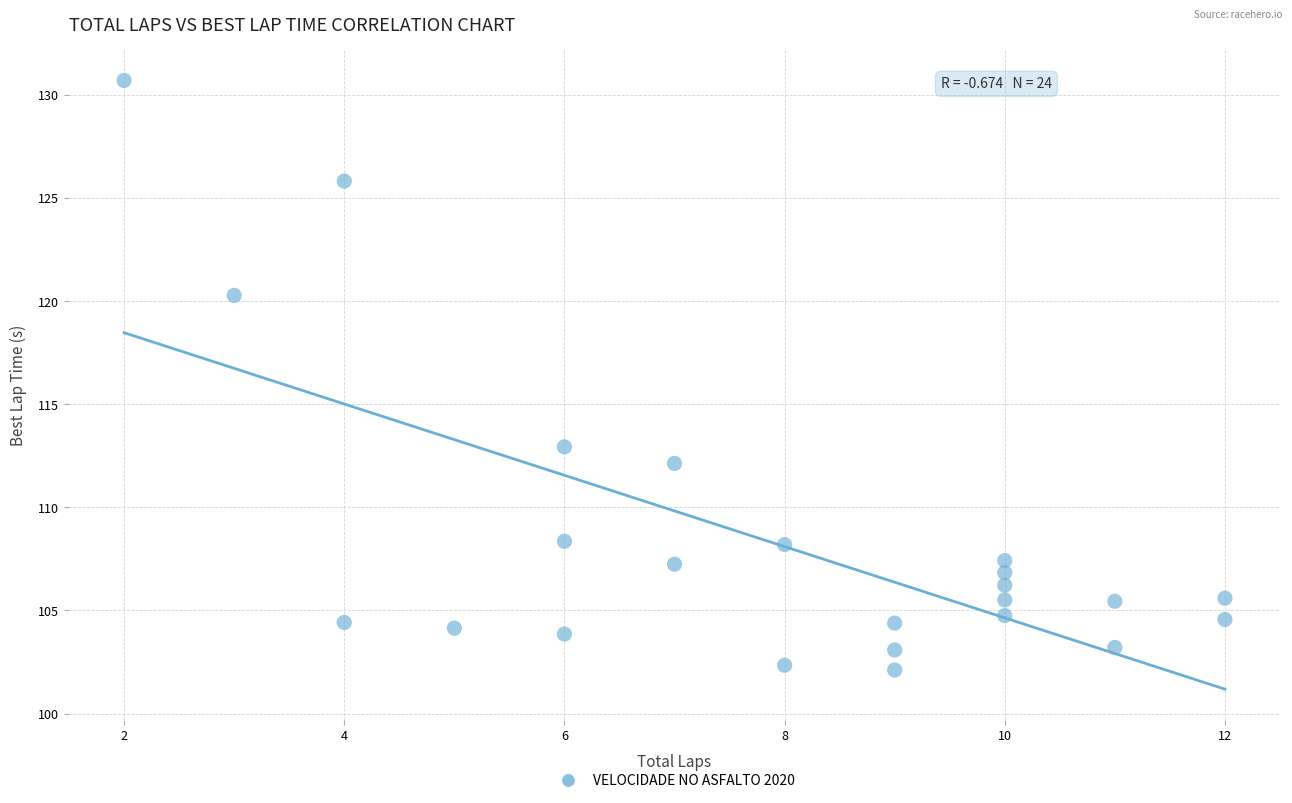

What is the range of Y values (max minus min)?

28.6